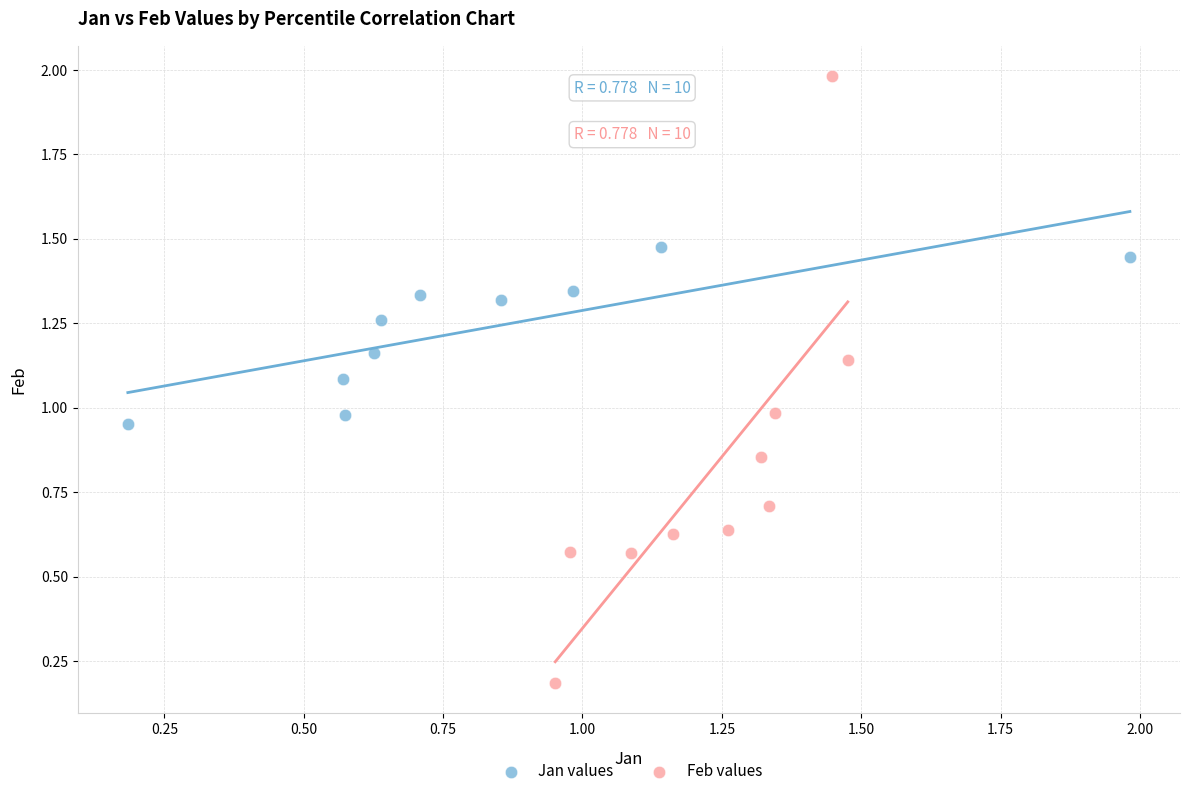

What are all the series names shown in the legend?

Jan values, Feb values